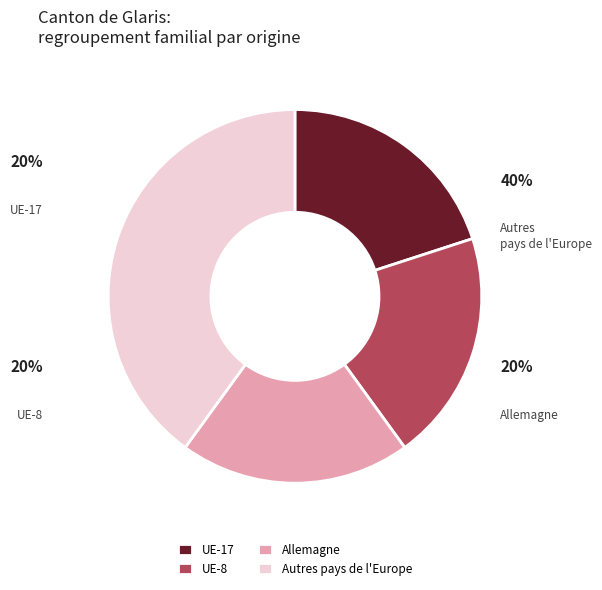

Combined, do UE-17 and Autres pays de l'Europe account for over 50%?

Yes